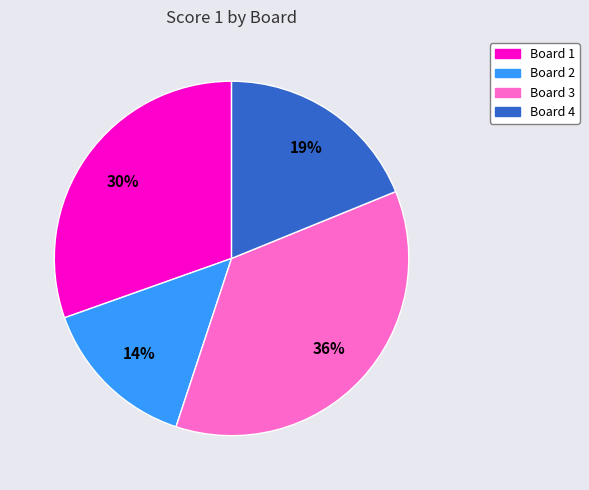

Which category has the biggest portion of the pie?

Board 3